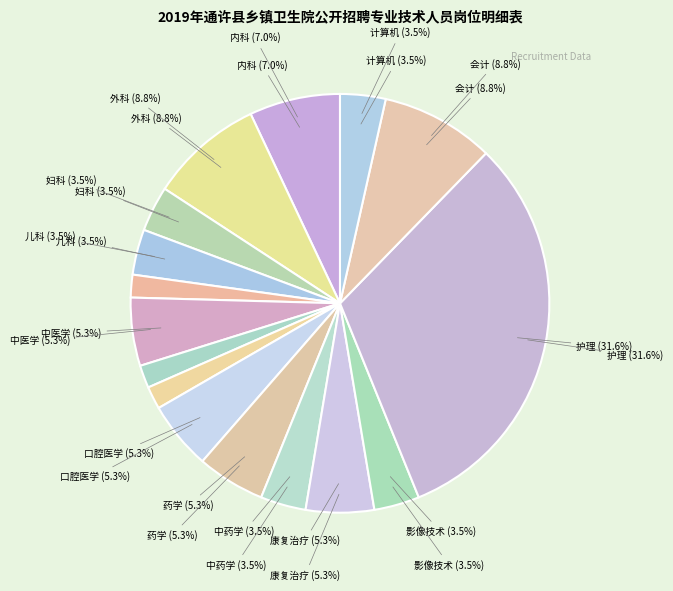

What is the largest slice in the pie chart?

护理